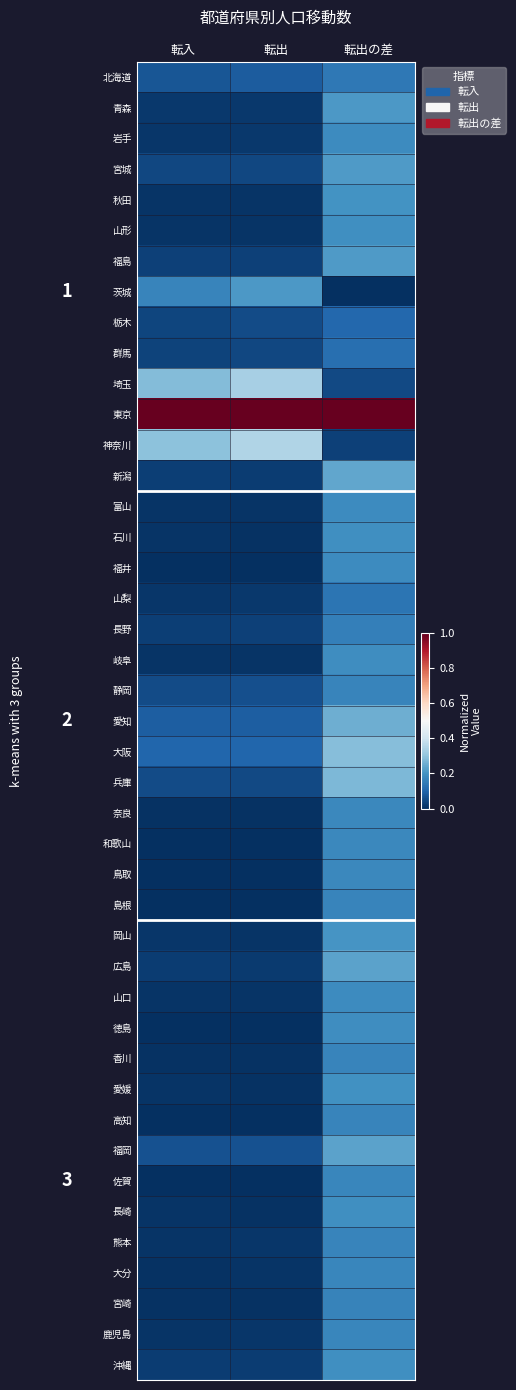

The 鹿児島 series shows 0.0 at 転入. True or false?

False